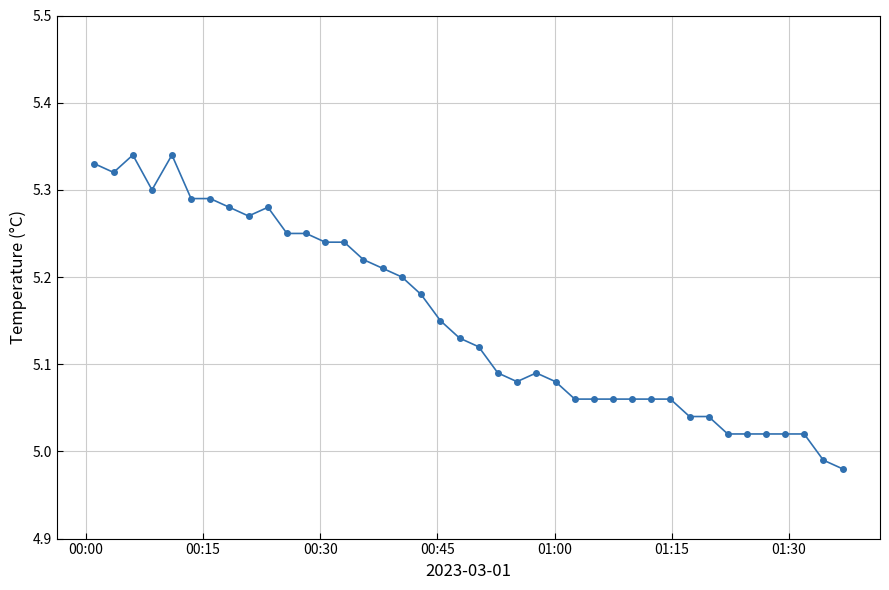

True or false: there are more than 2 points higher than both neighbors.

True